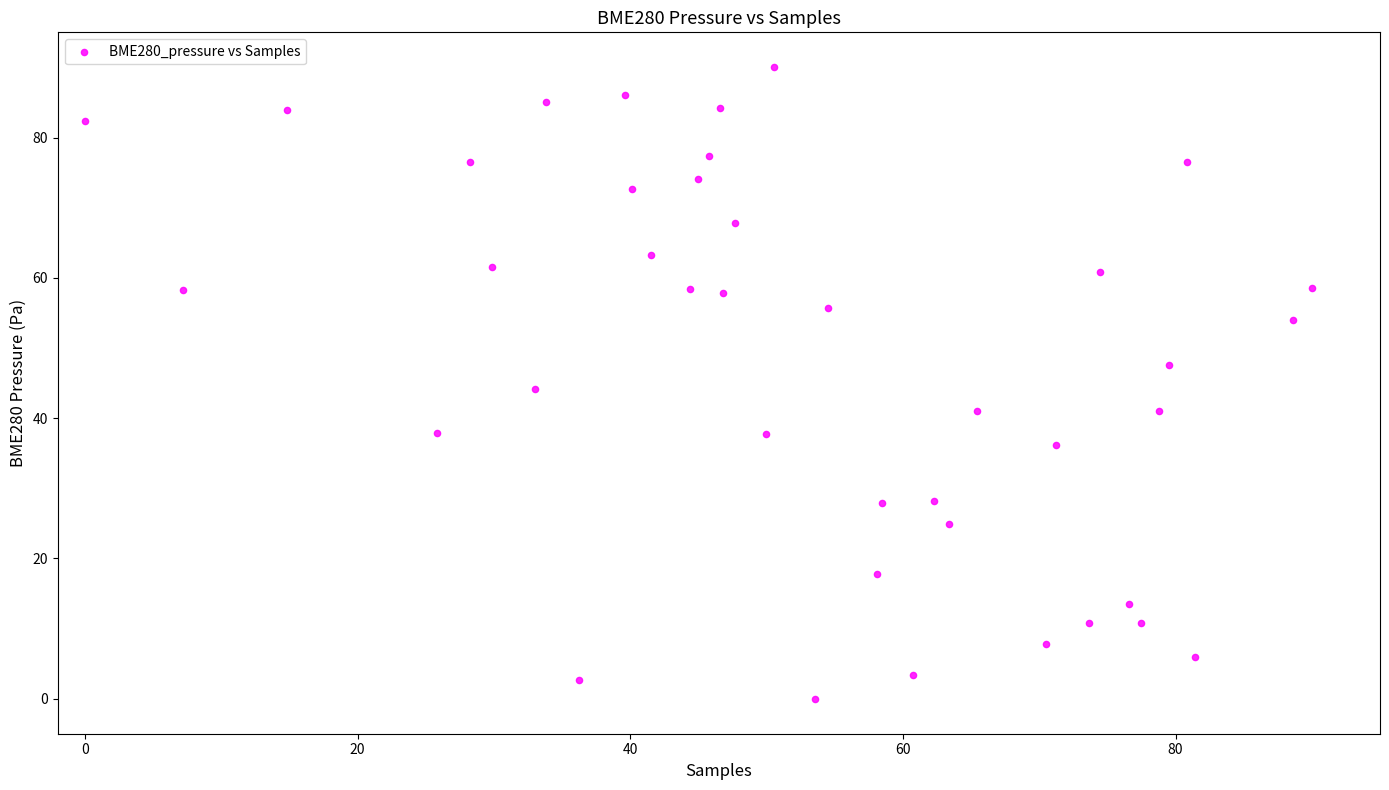

What is the range of Y values (max minus min)?

90.0